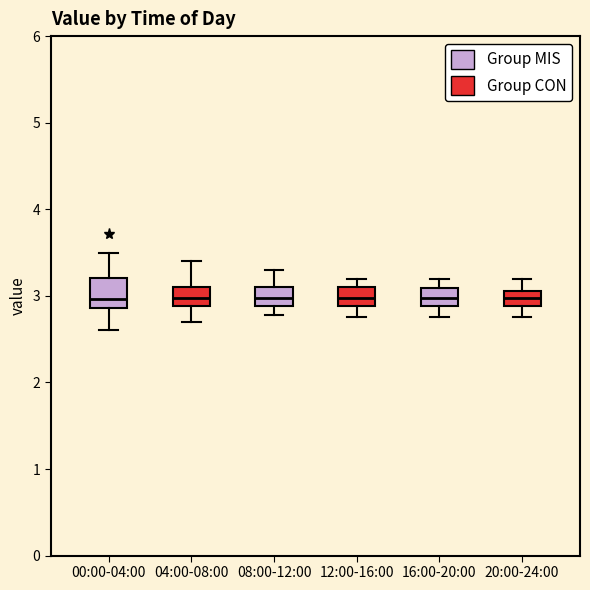

Where is the lower edge of the box for 16:00-20:00 on the y-axis? The values are not printed on the chart, so give them approximately, as read against the axis.

2.9